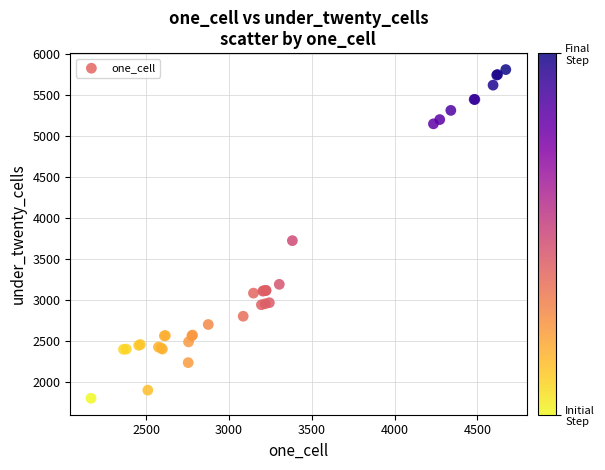

What Y value in the scatter plot is closest to 3808?

3726